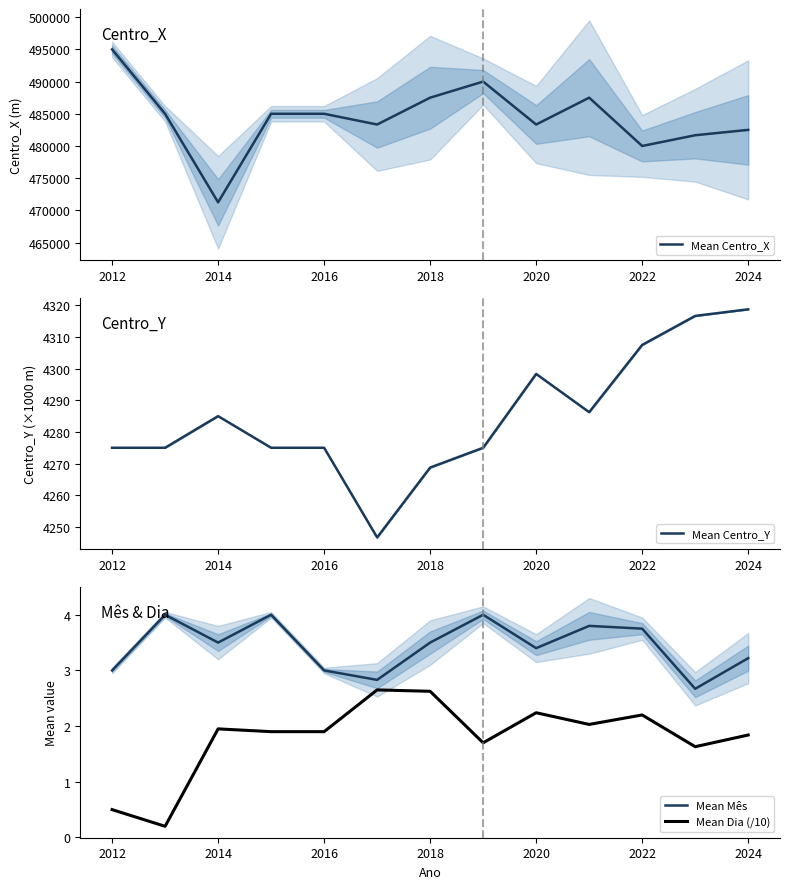

At which label does Mean Dia (/10) first exceed 1?

2014